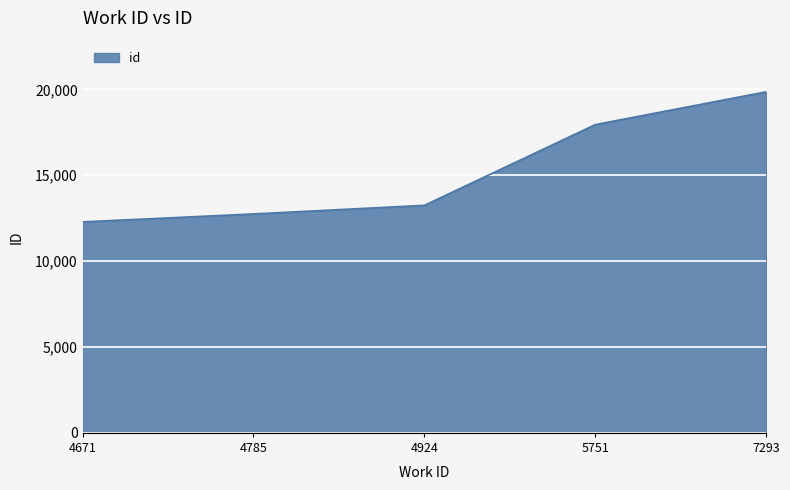

What value does the data have at 4924, to the nearest 50?

13250